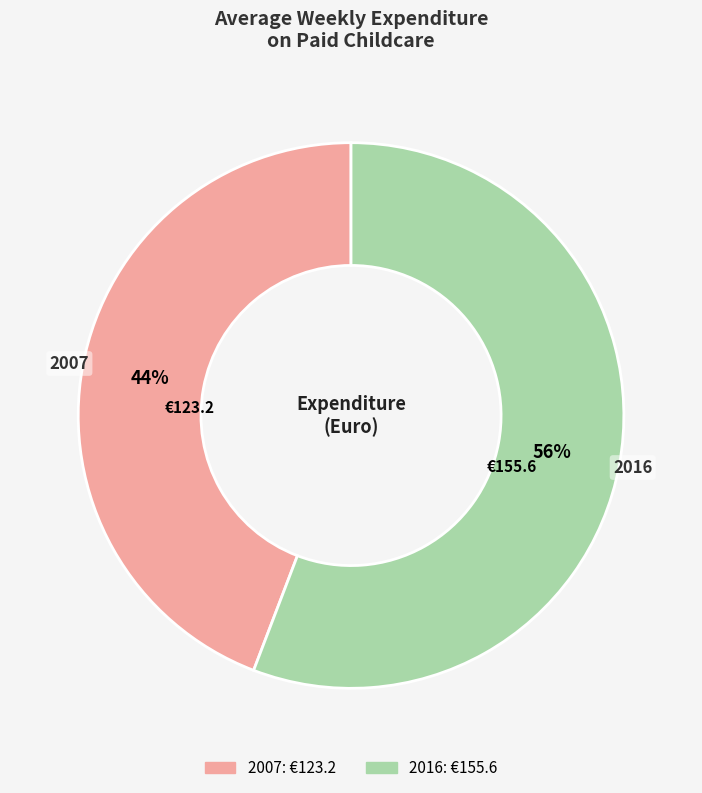

Count the number of slices in the pie.

2